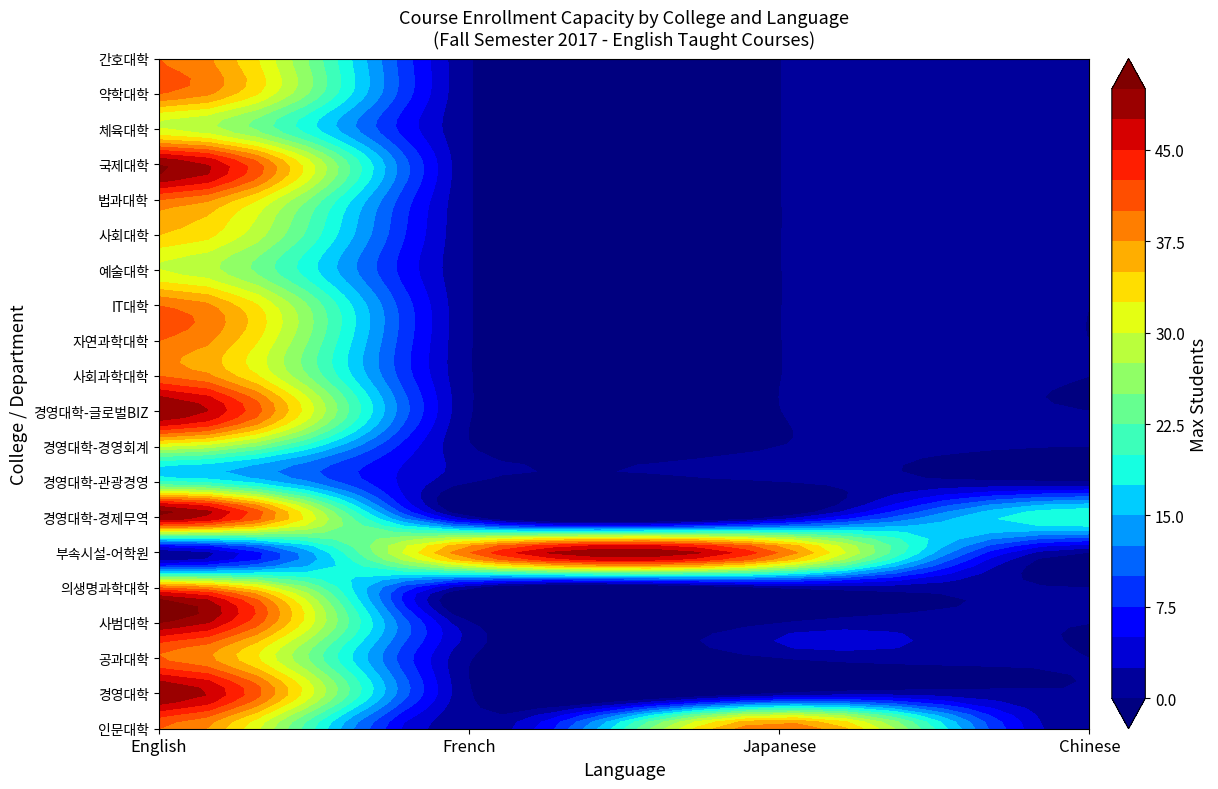

What is the highest value of the English series?

50